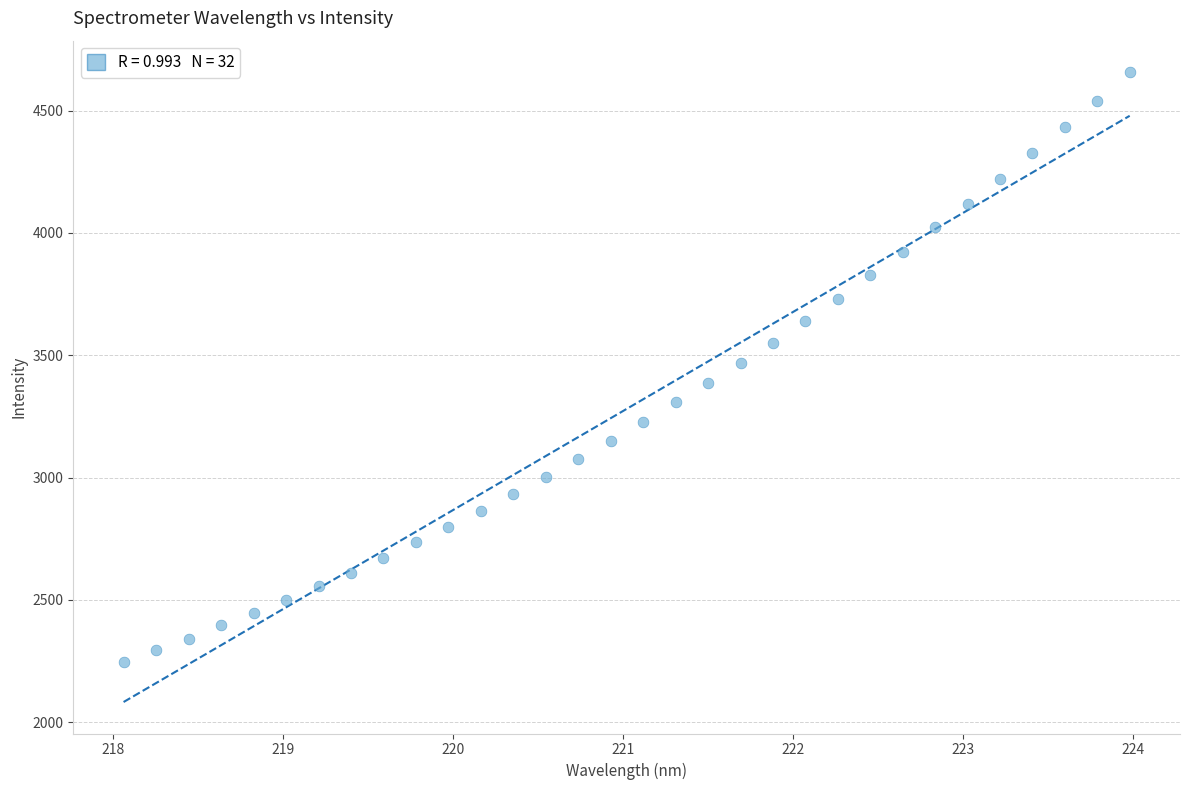

What is the range of X values (max minus min)?

5.9